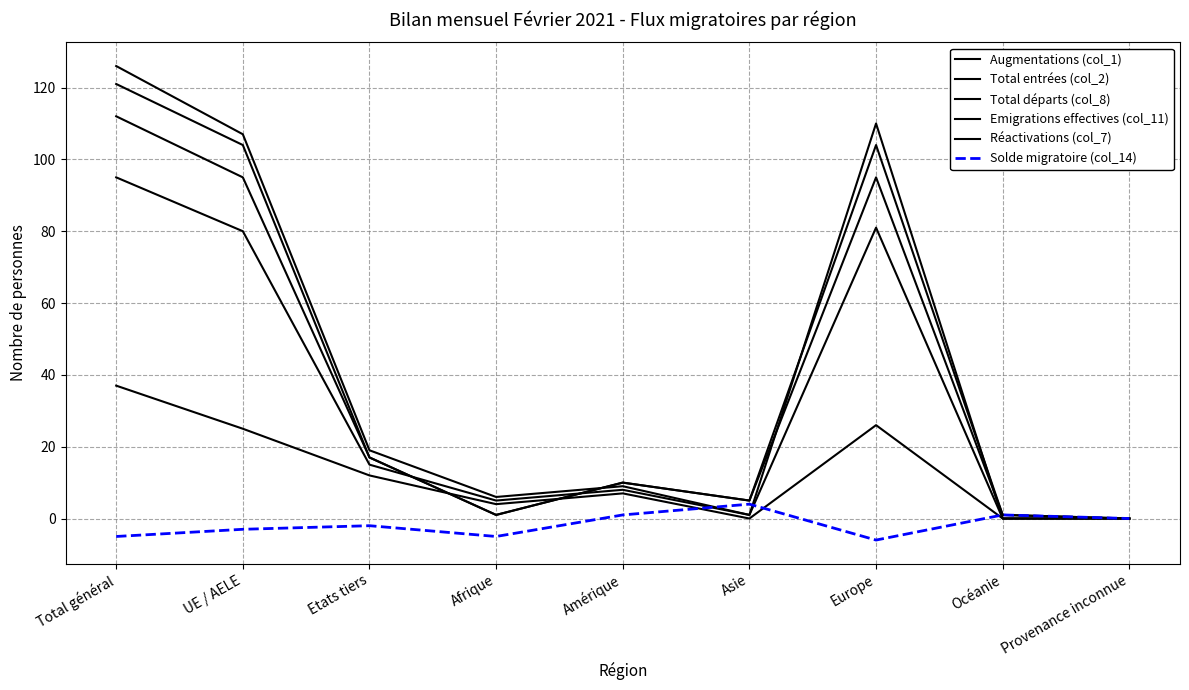

How many lines are shown in the chart?

6